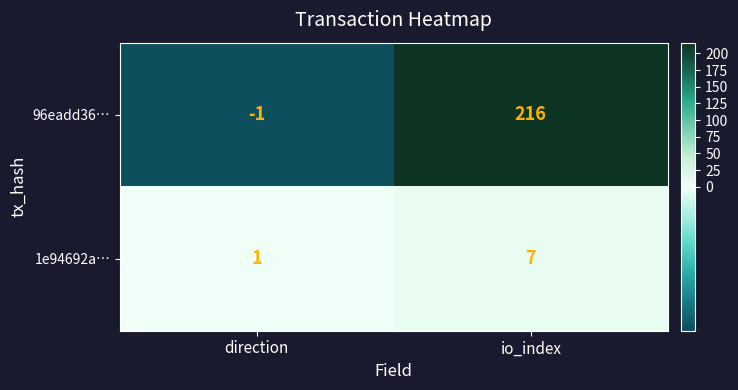

What is the sum of all 96eadd36… values?

215